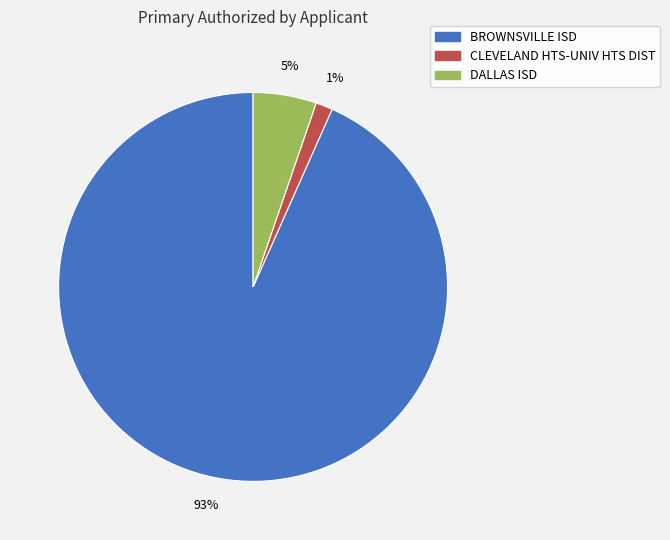

Count the number of slices in the pie.

3